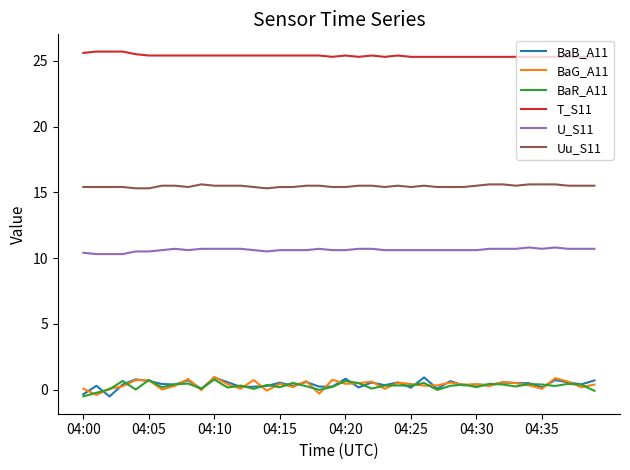

Which series has the largest total across all categories?

T_S11